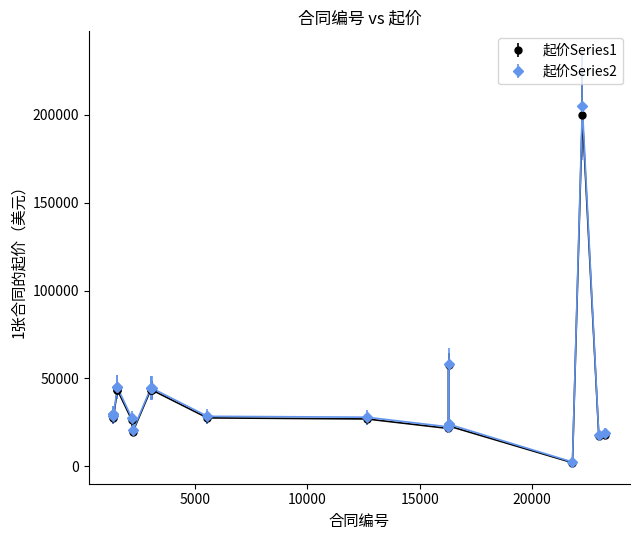

What is the greatest value displayed?

205000